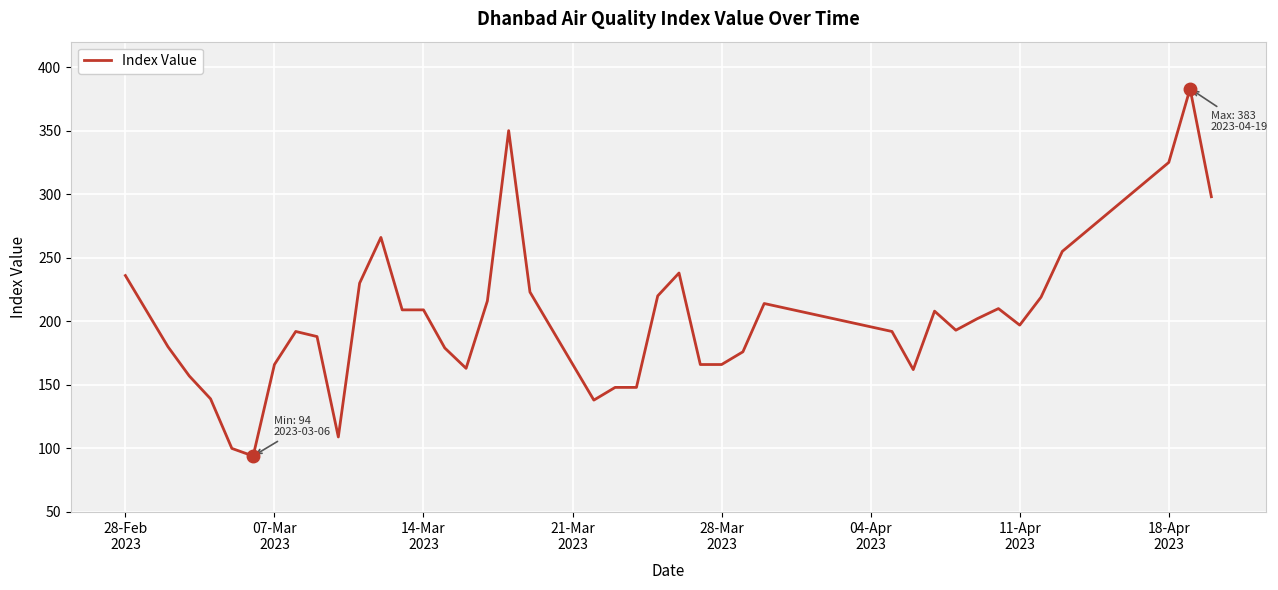

What is the difference between the maximum and minimum values?

289